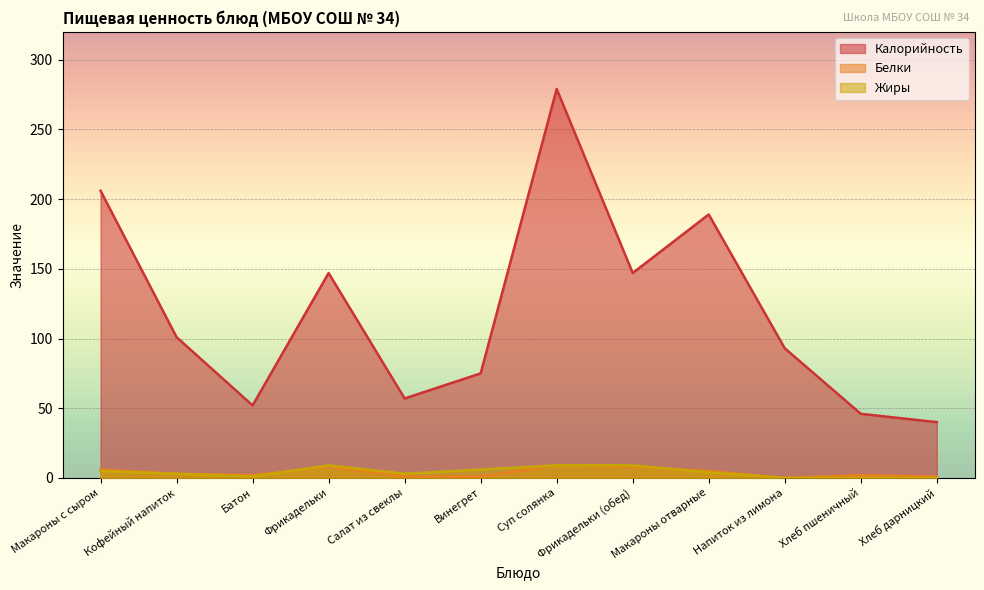

The value of Жиры at Хлеб дарницкий is 0. True or false?

True